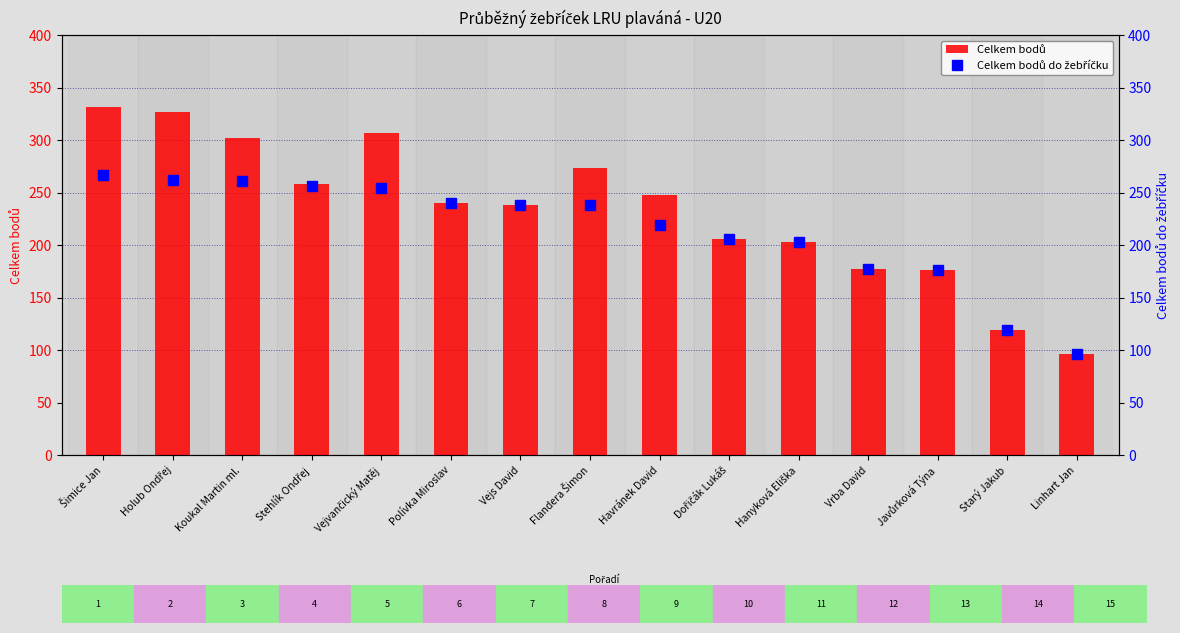

Are the bars grouped side by side (vs. stacked)?

Yes